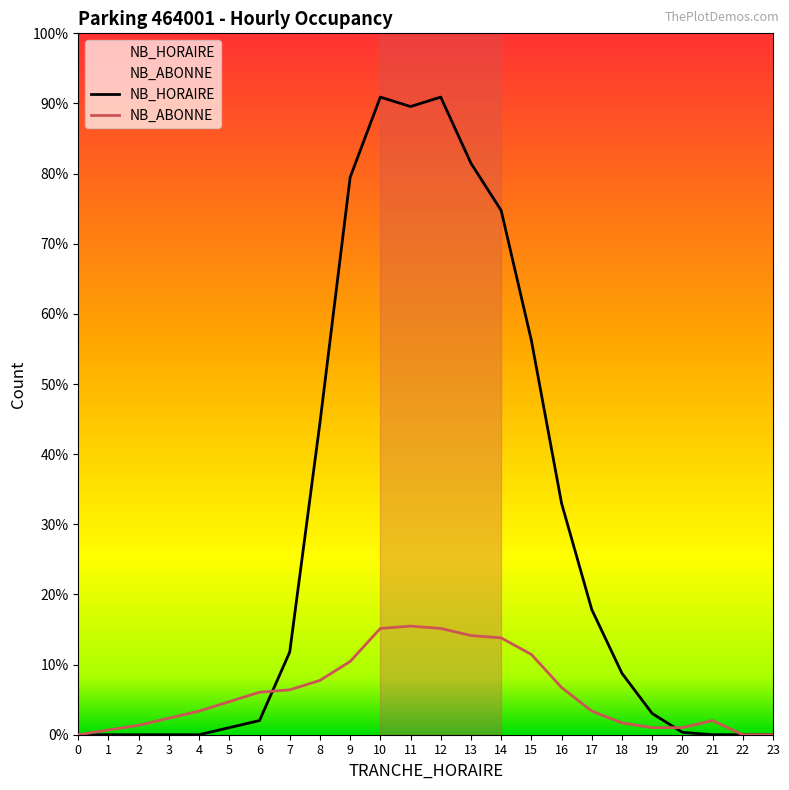

Does the chart display data point markers on the line(s)?

No